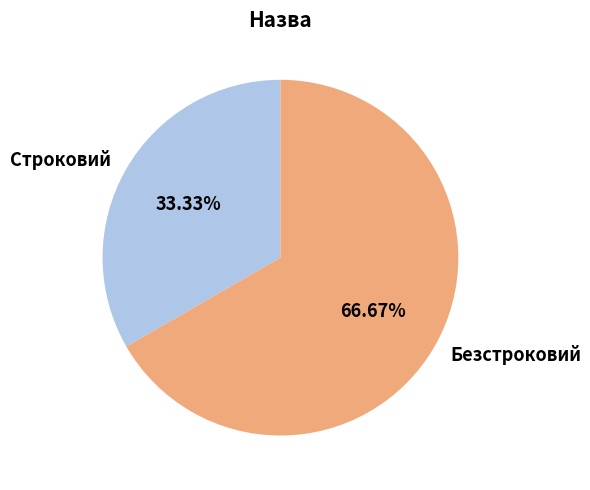

To the nearest percent, what is the difference between the largest and smallest slice percentages?

33%